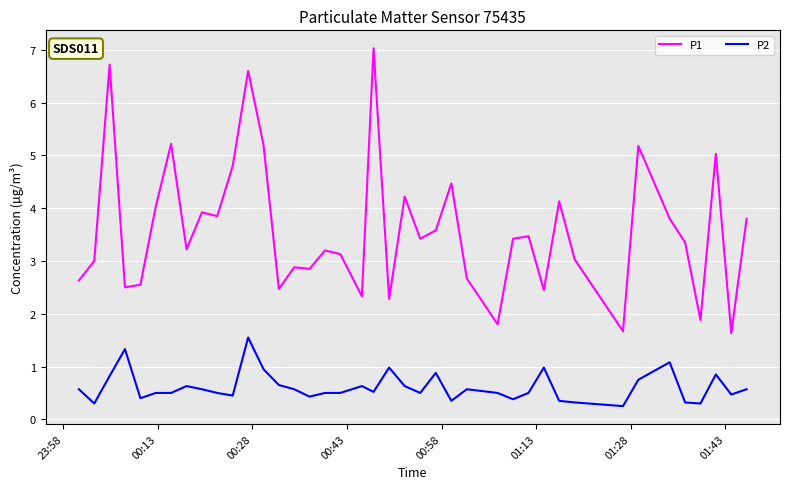

What is the difference between the maximum and minimum values in the P1 series?

5.4